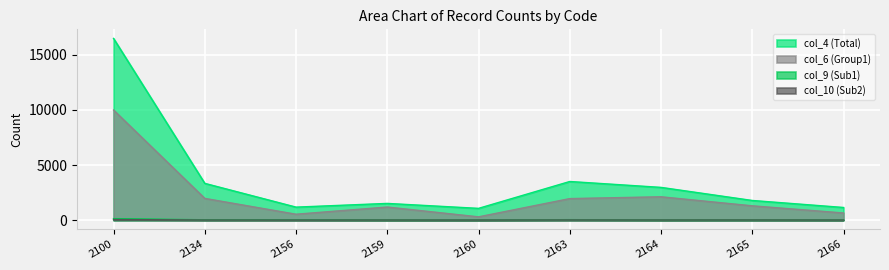

What is the average value of the col_4 (Total) series?

3666